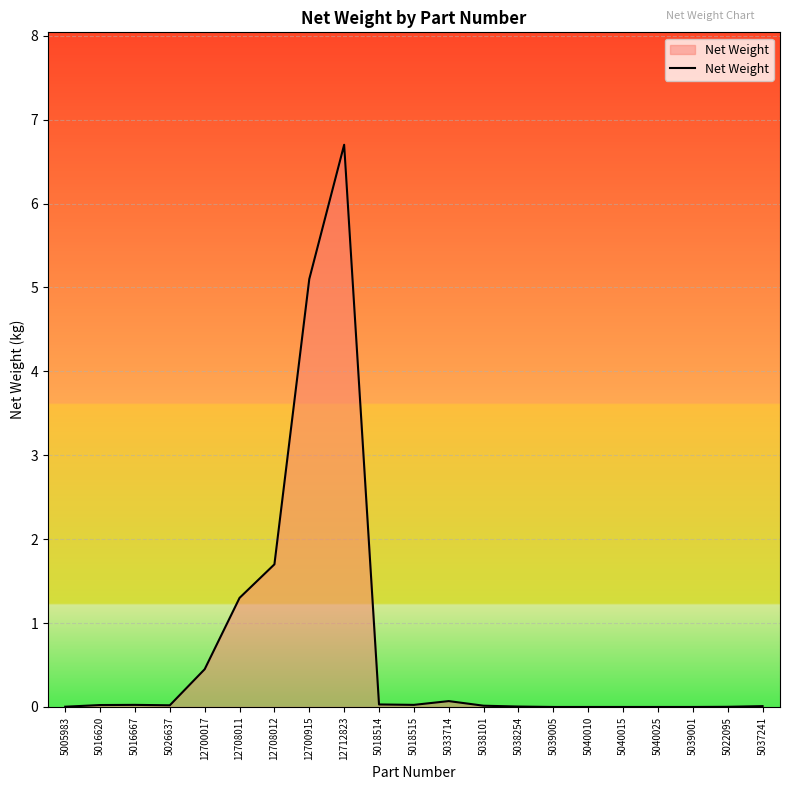

At which category does the chart reach its peak across all series?

12712823